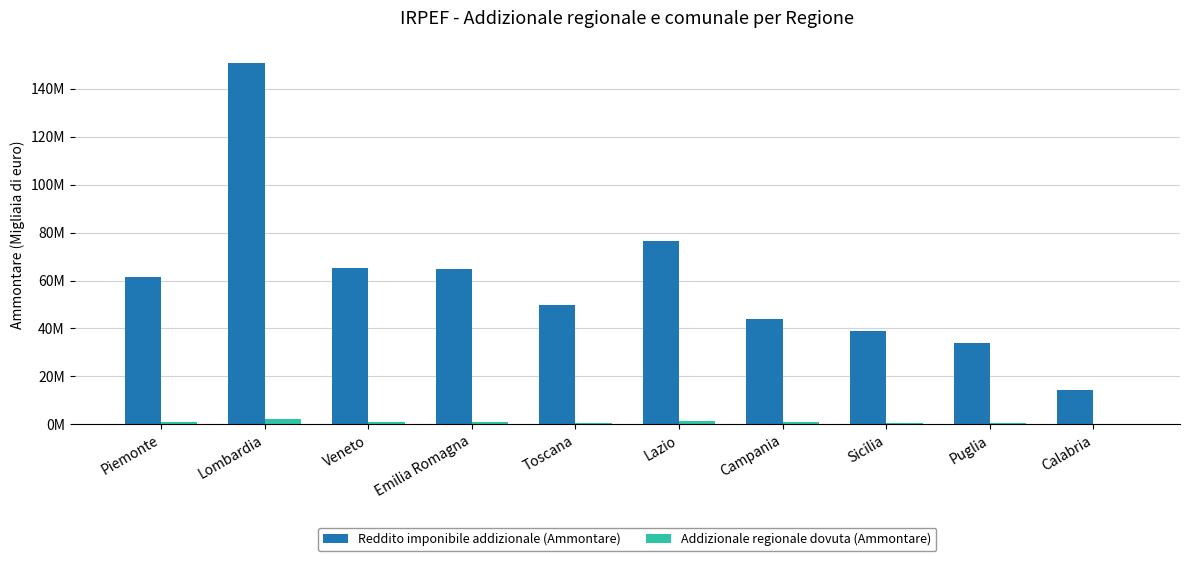

Are the bars horizontal?

No